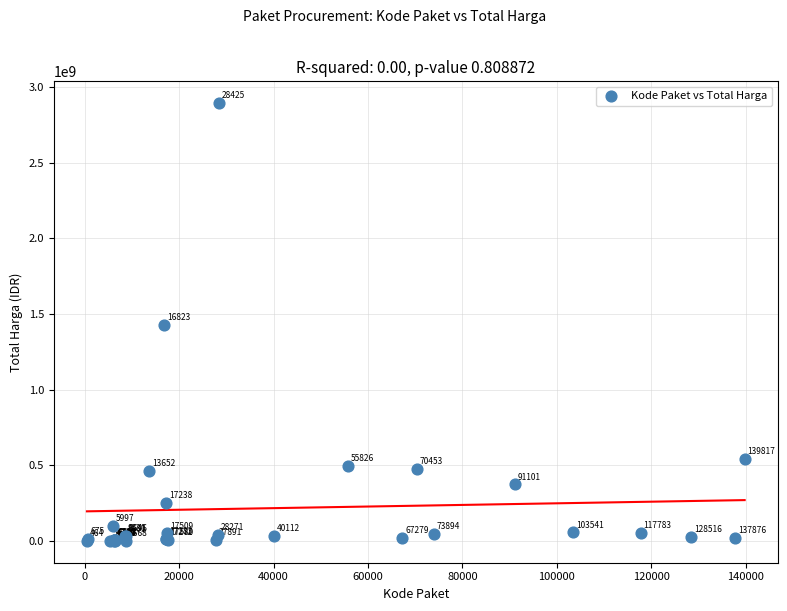

What Y value in the scatter plot is closest to 1446100000?

1425867900